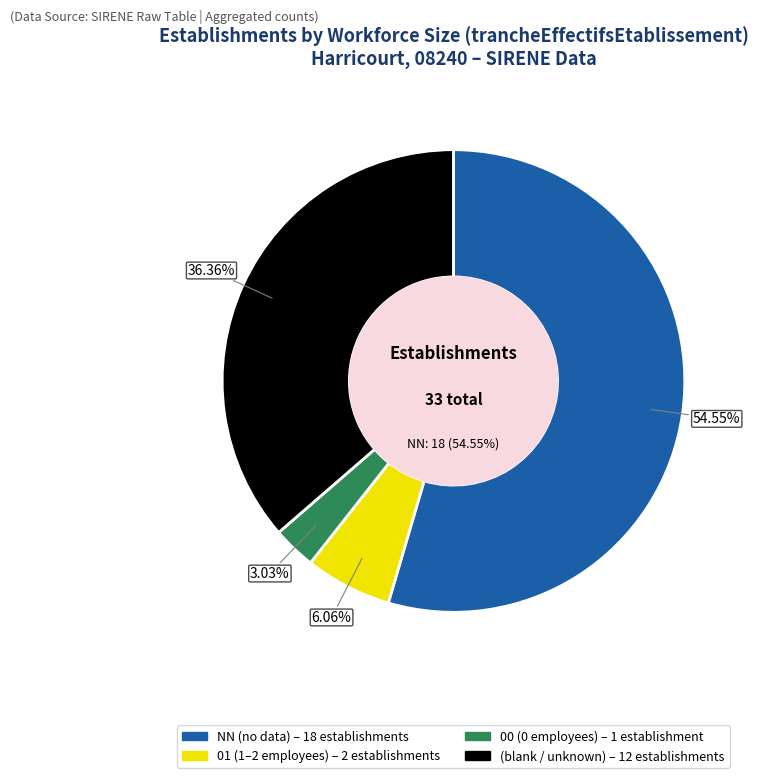

Between  and NN, which is larger?

NN